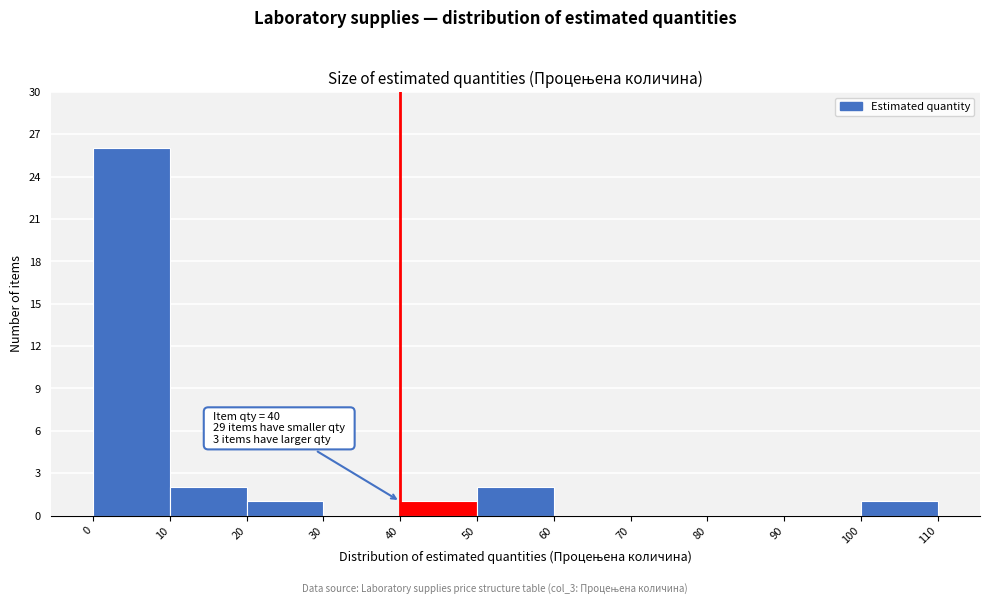

Which range on the x-axis has the tallest bar?

0 to 10